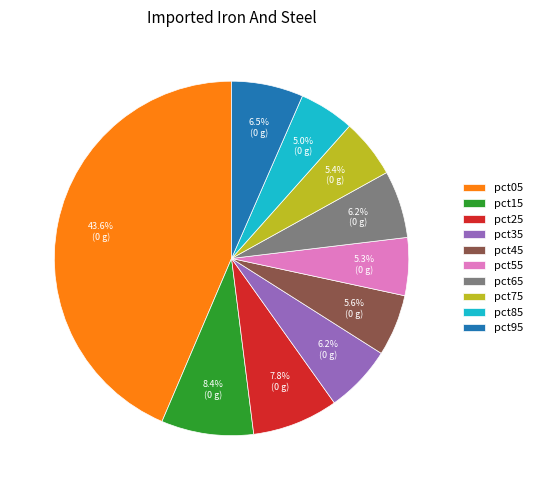

Between pct45 and pct95, which is larger?

pct95